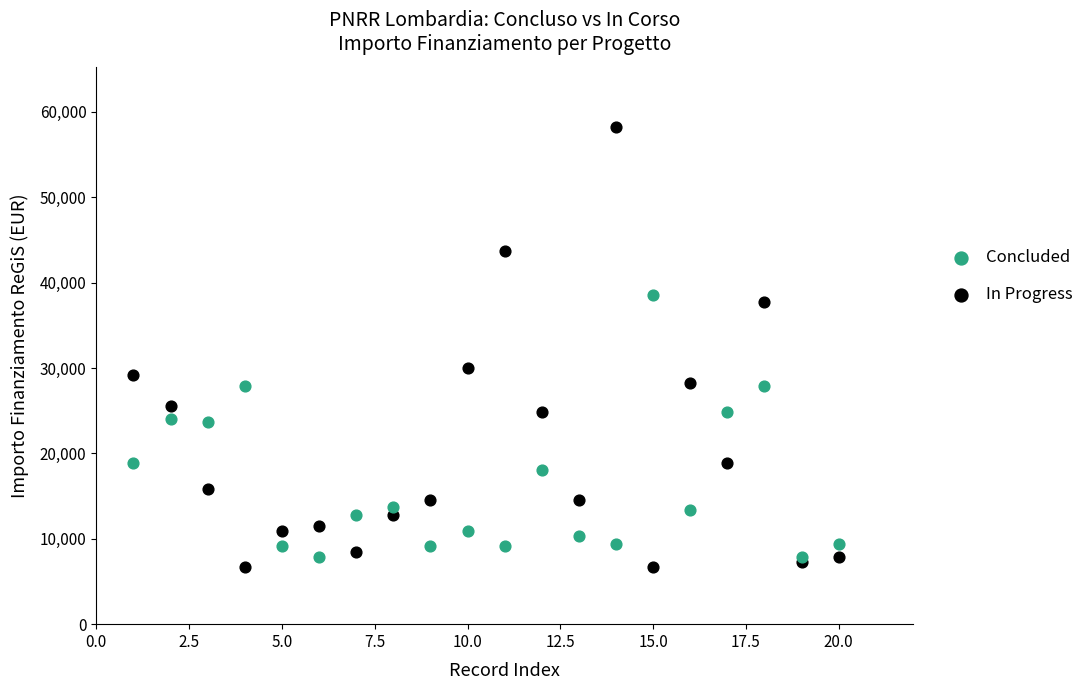

Across all series, what Y value is closest to 32474?

29995